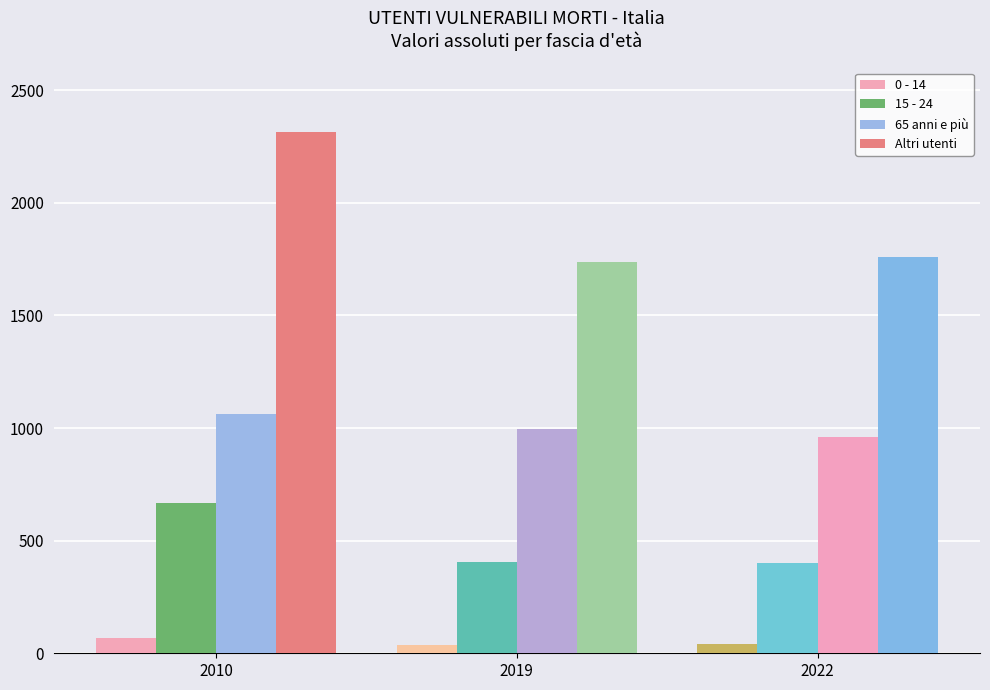

Where is Altri utenti nearest to the value 2025?

2022